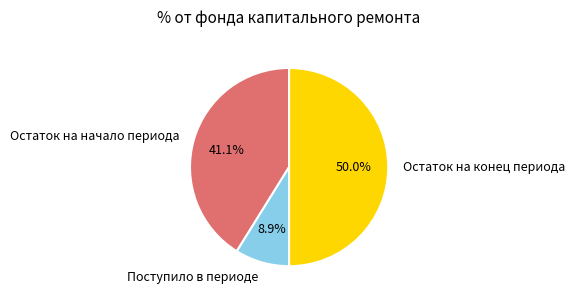

How many segments does this pie chart have?

3